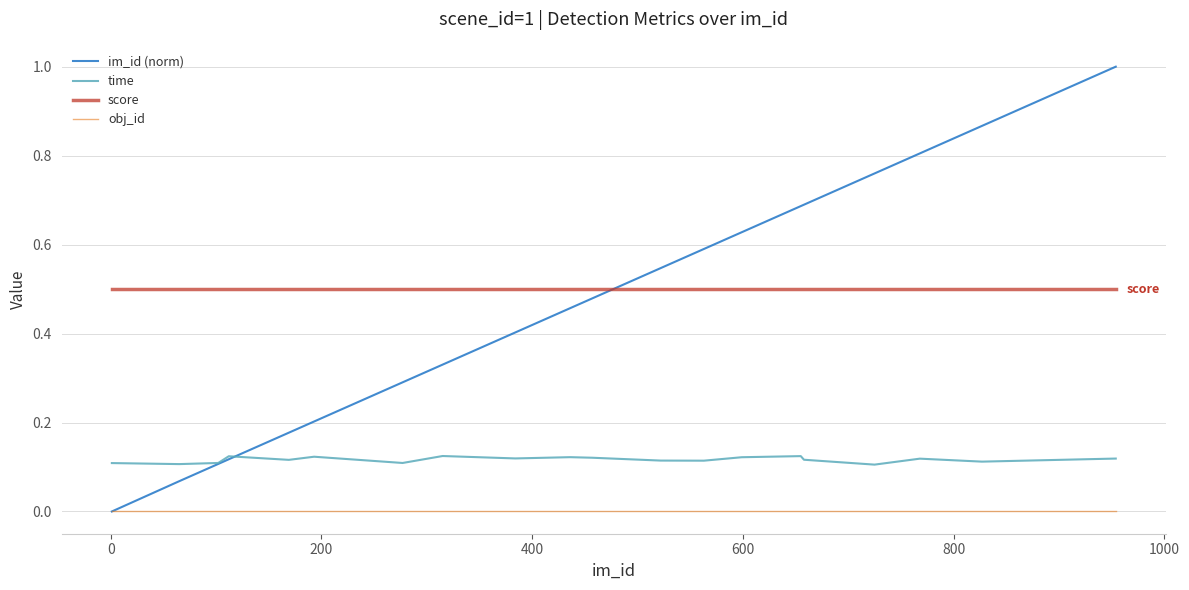

In time, how many points are lower than both neighbors (excluding endpoints)?

7